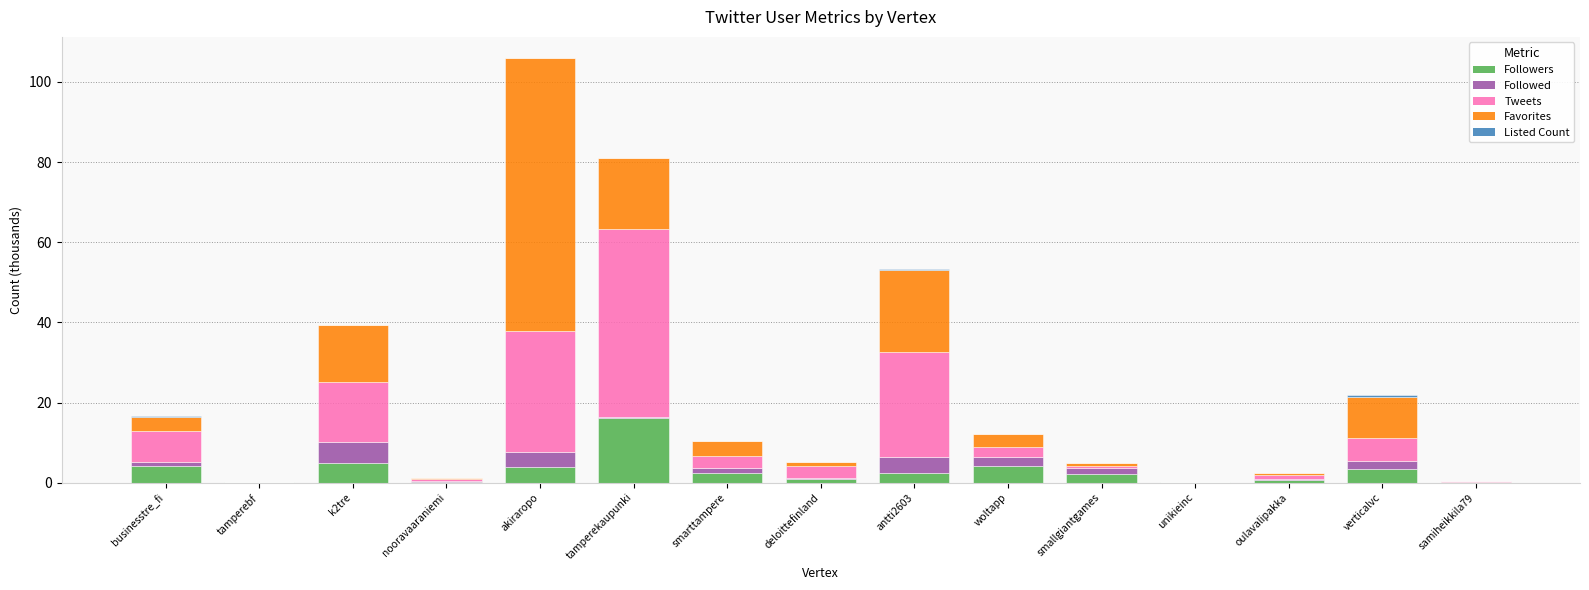

At which label does Followers reach its peak?

tamperekaupunki